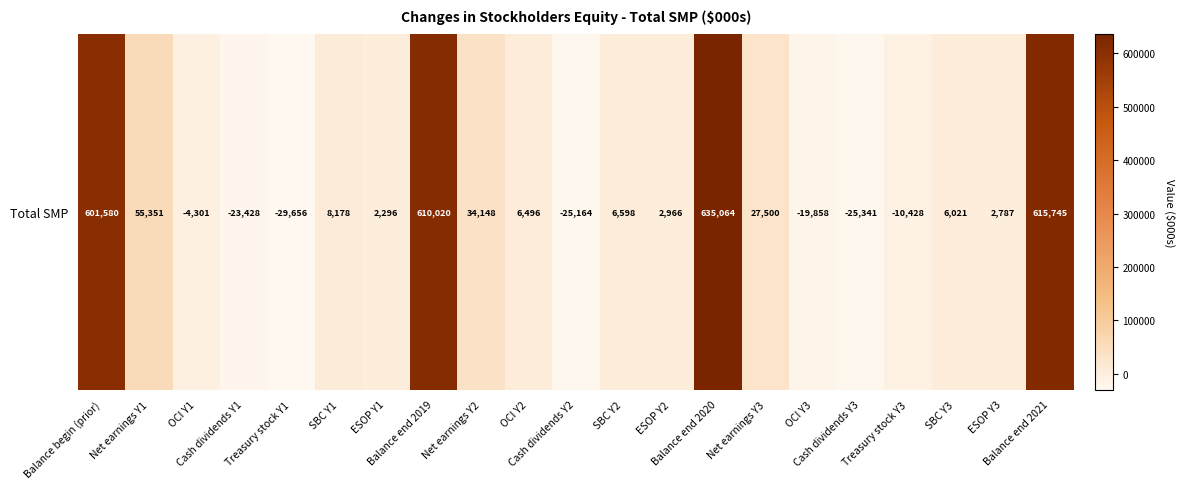

At which label does the data first exceed 6021?

Balance begin (prior)